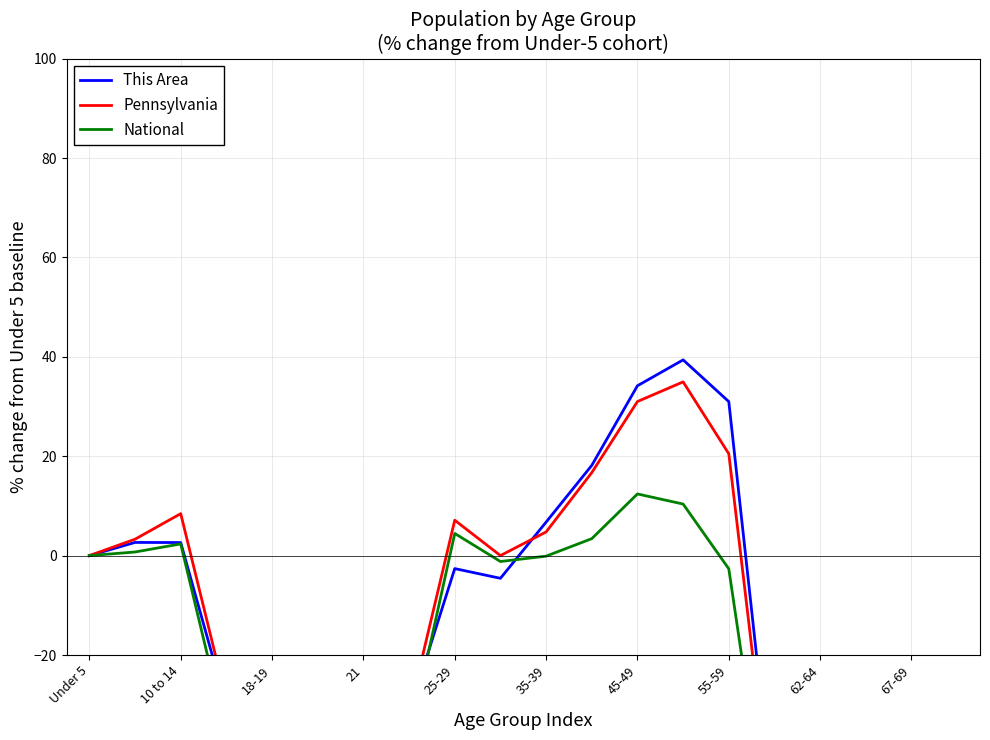

Which series changed the most between 18-19 and 35-39?

Pennsylvania